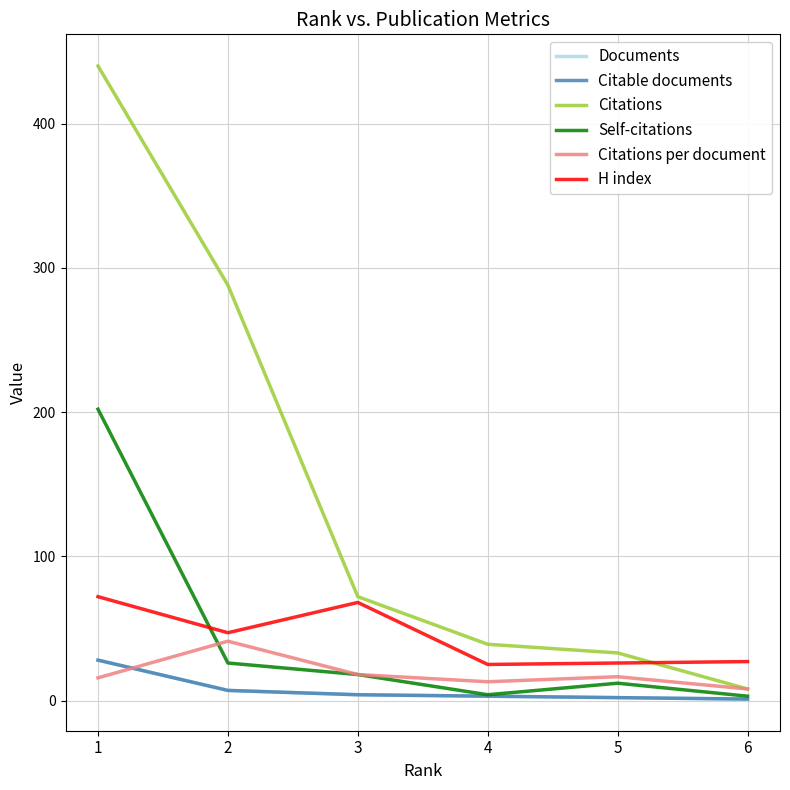

Does the chart display data point markers on the line(s)?

No